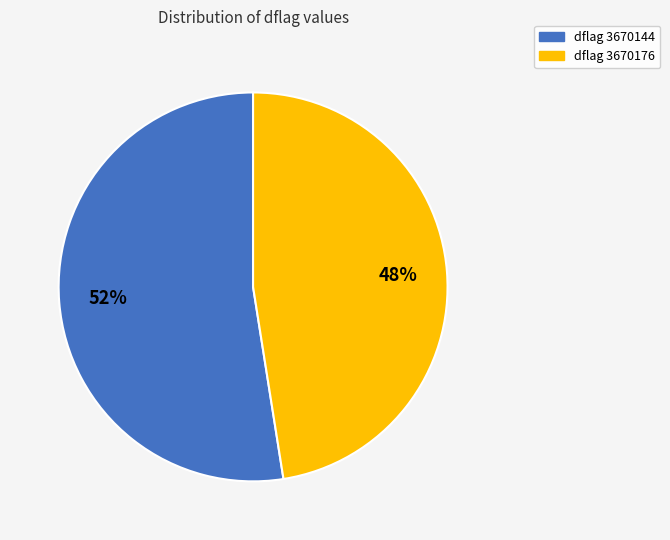

To the nearest percent, what is the average slice percentage?

50%